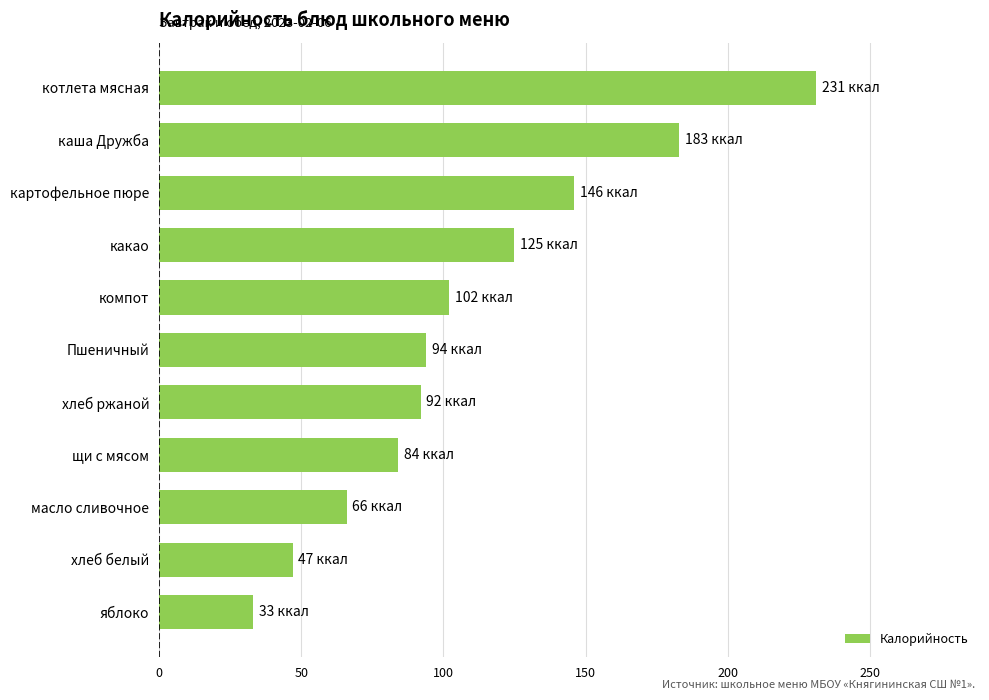

What is the sum of all values?

1203